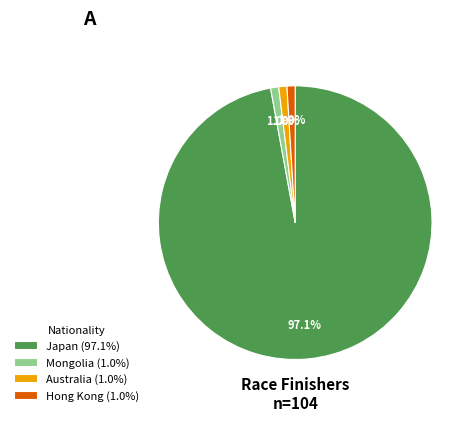

How much of the chart is everything except Hong Kong (1.0%)?

99.0%